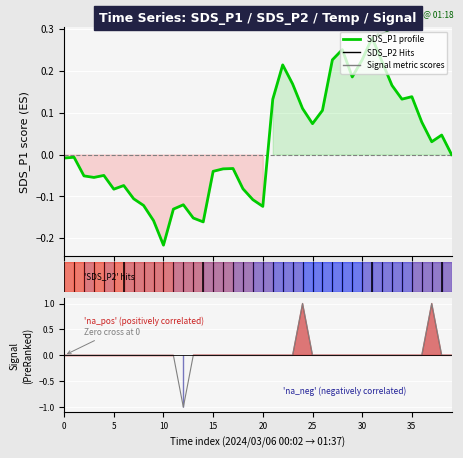

After their last crossing, which series has the higher values: SDS_P1 profile or Signal metric?

SDS_P1 profile